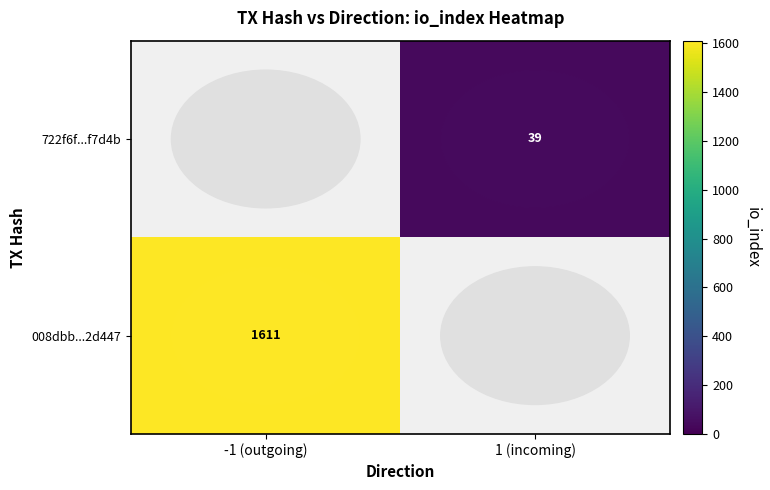

The 722f6f...f7d4b series shows 64.2 at 1 (incoming). True or false?

False